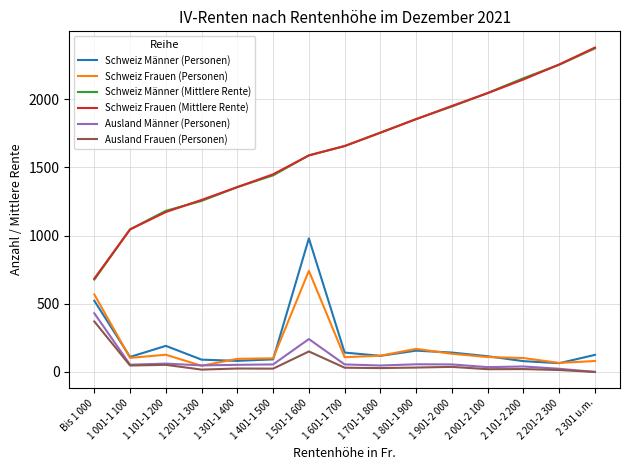

What is the total value across all series at 1 001-1 100?

2403